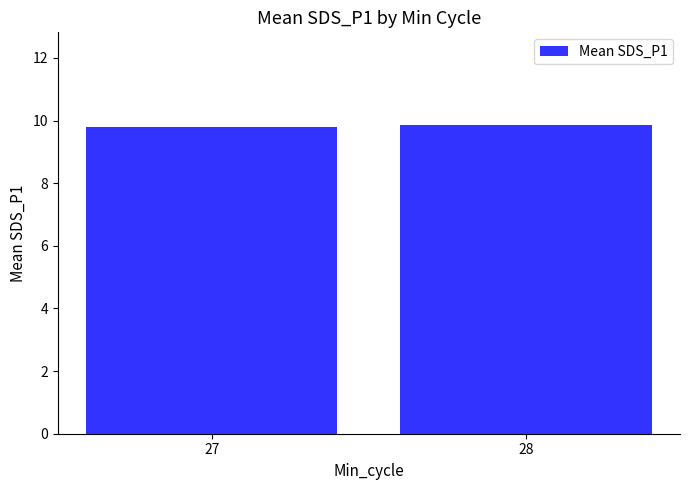

Approximately how many times larger is the value at 28 compared to 27?

1.0